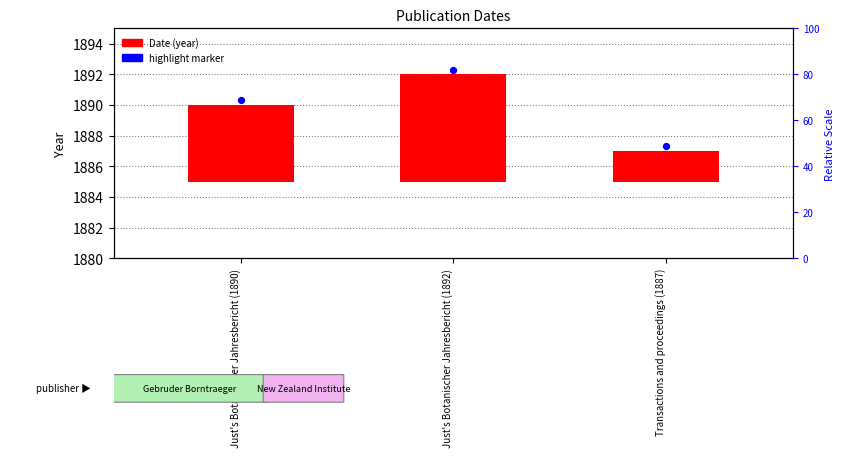

What is the ratio of the value at Just's Botanischer Jahresbericht (1892) to the value at Just's Botanischer Jahresbericht (1890)?

1.4